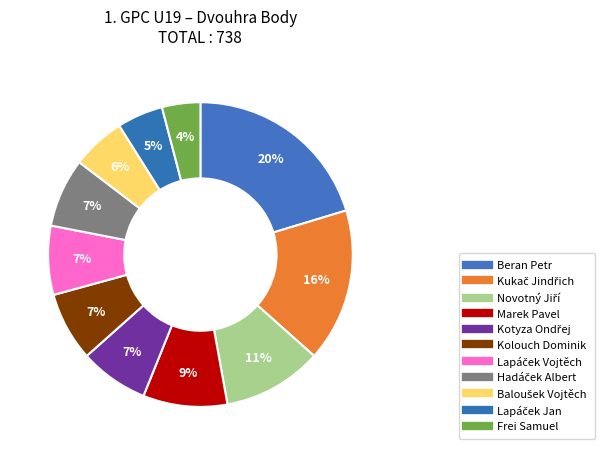

True or false: Kolouch Dominik accounts for 21% of the total.

False